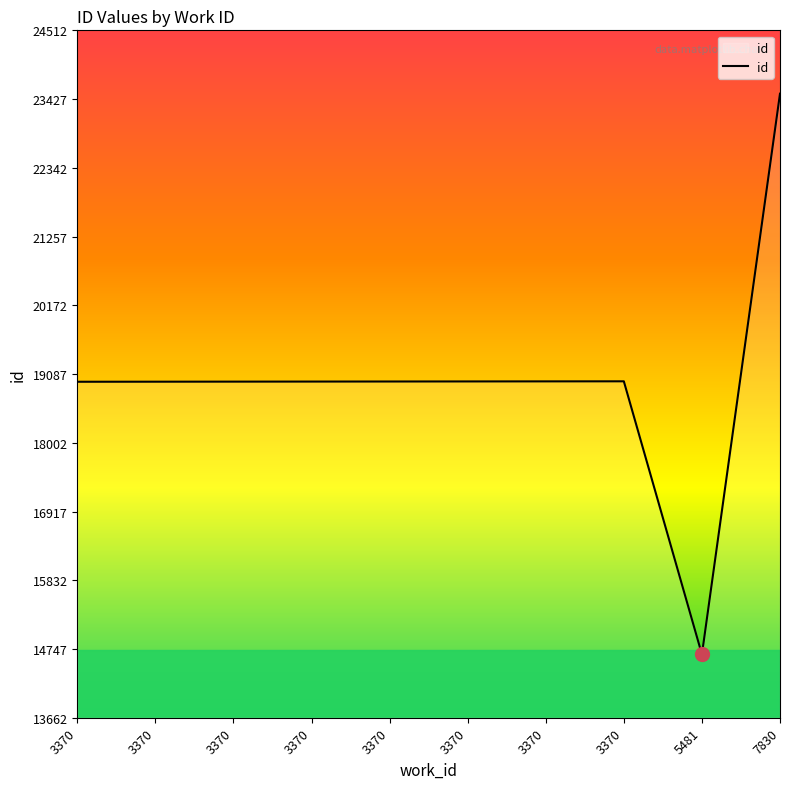

How many lines are shown in the chart?

1